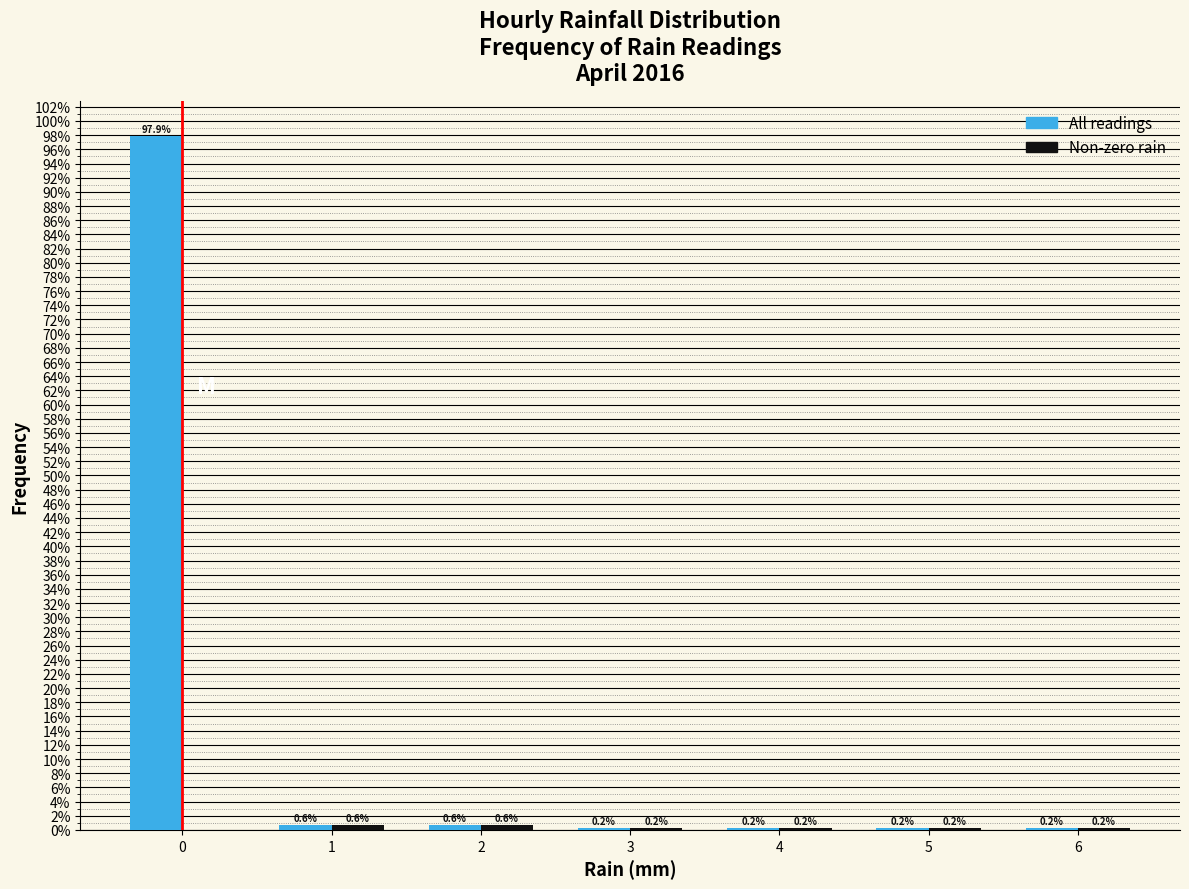

In the All readings series, which range on the x-axis has the tallest bar?

-0.5 to 0.5